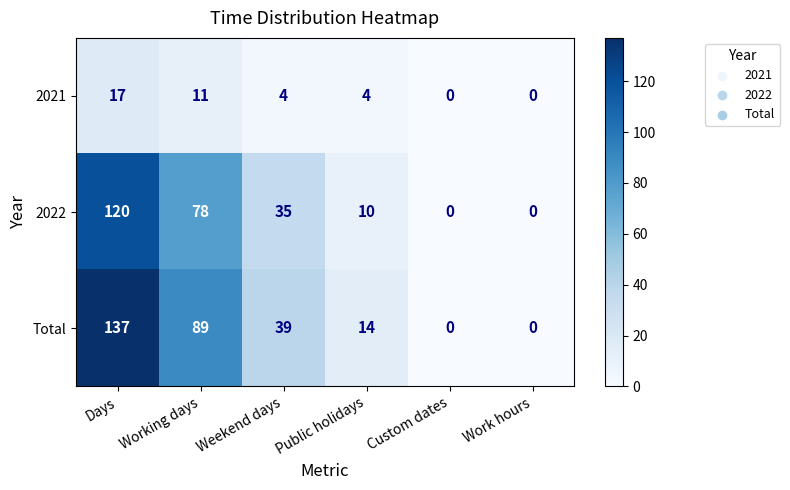

Rank the series by their maximum value, from lowest to highest.

2021, 2022, Total